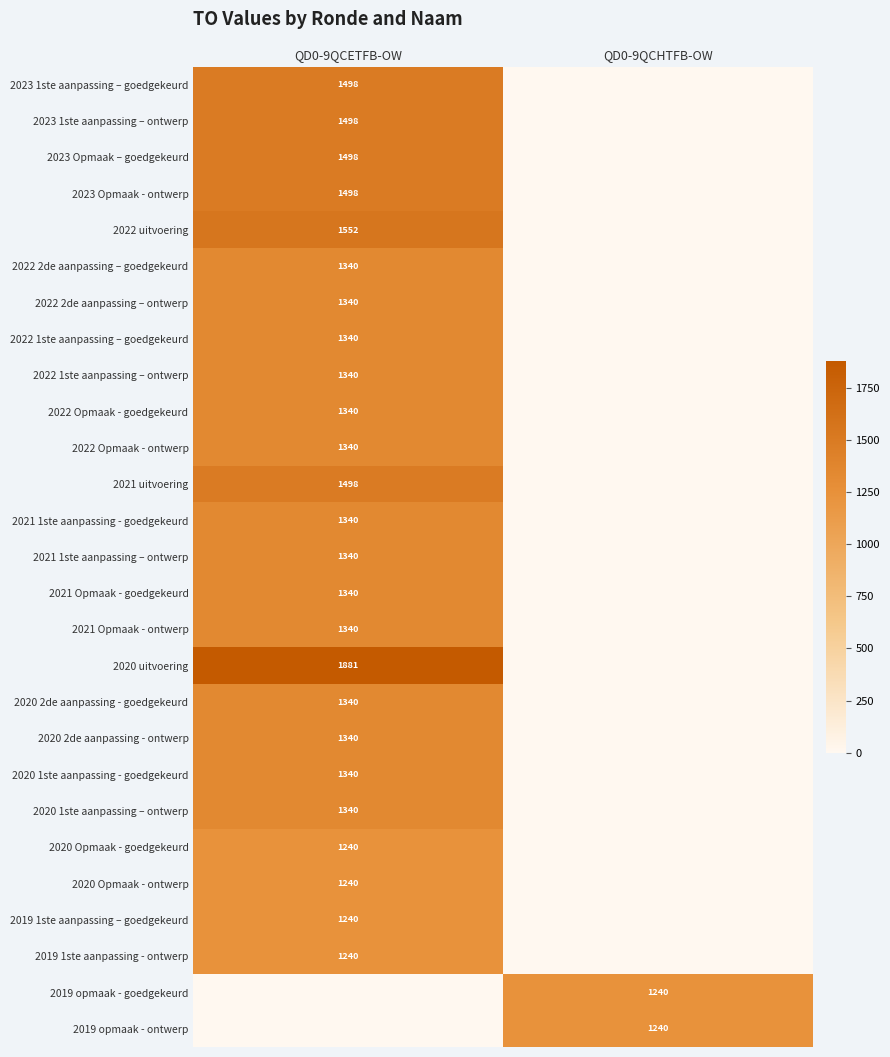

The value of 2021 Opmaak - ontwerp at QD0-9QCETFB-OW is 1836. True or false?

False